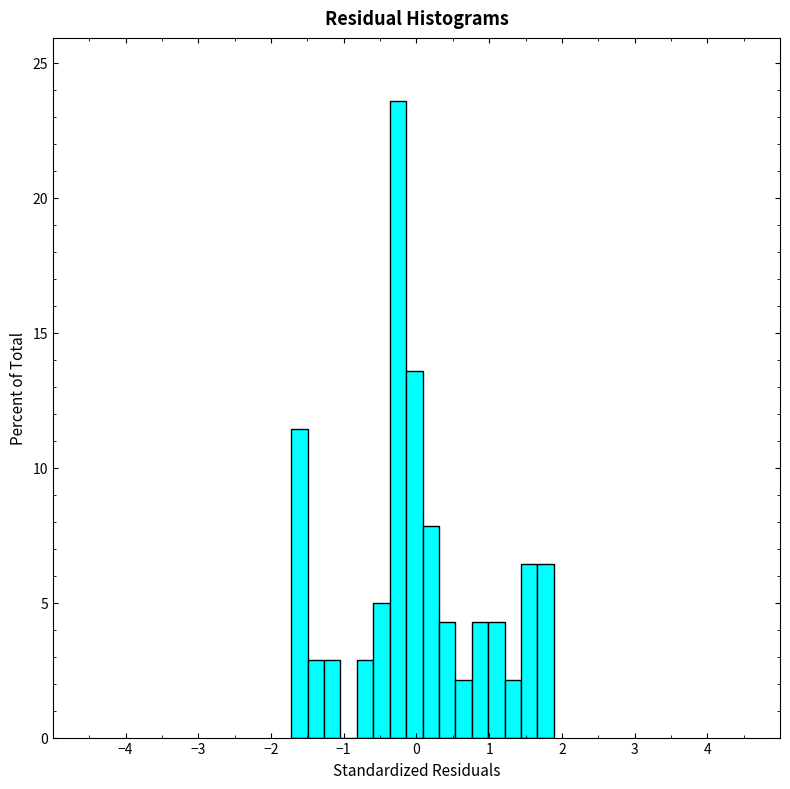

Read against the x-axis, roughly where is the centre of the tallest bar?

-0.3